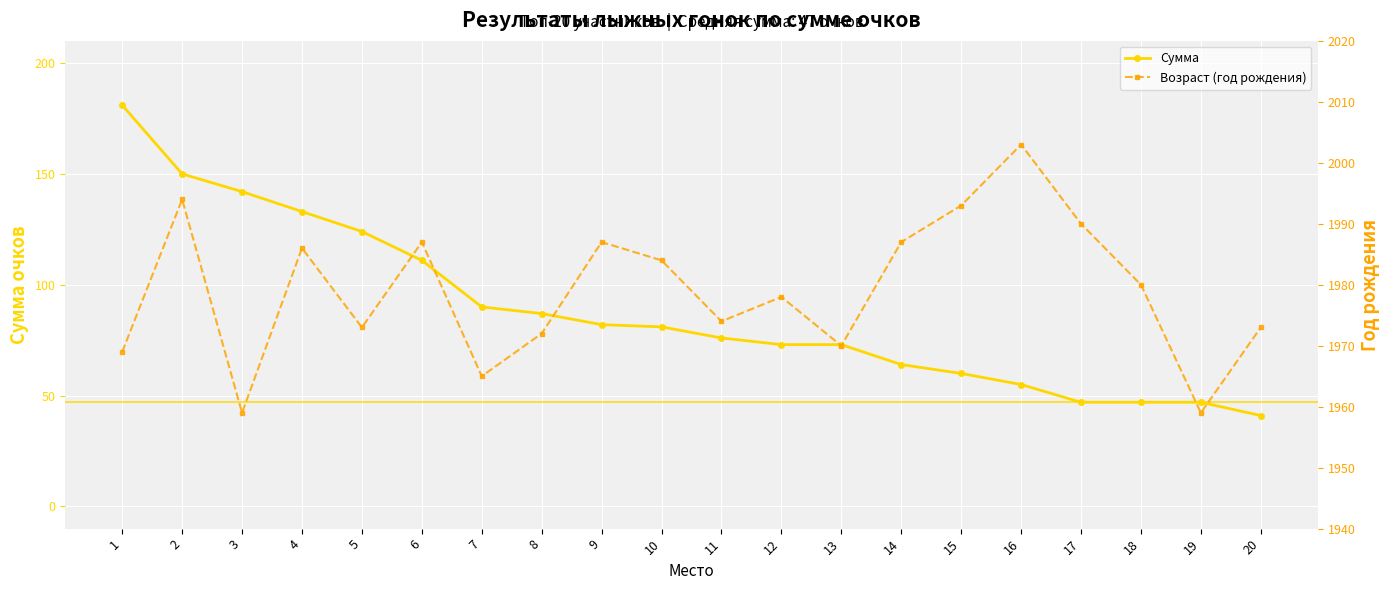

True or false: Возраст (год рождения) and Сумма cross at least once.

False